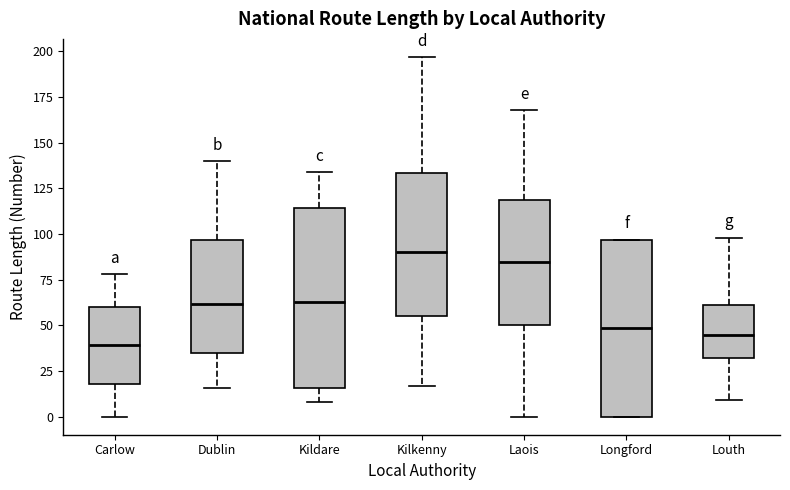

Reading left to right, transcribe this box plot: for each box, give where its median line is, the range the box spans, and where its two whiskers end, as read against the y-axis. The values are not printed on the chart, so give them approximately, as read against the axis.

Carlow: median 40, box 20 to 60, whiskers 0 to 80
Dublin: median 60, box 35 to 95, whiskers 15 to 140
Kildare: median 65, box 15 to 115, whiskers 10 to 135
Kilkenny: median 90, box 55 to 135, whiskers 15 to 195
Laois: median 85, box 50 to 120, whiskers 0 to 170
Longford: median 50, box 0 to 95, whiskers 0 to 95
Louth: median 45, box 30 to 60, whiskers 10 to 100